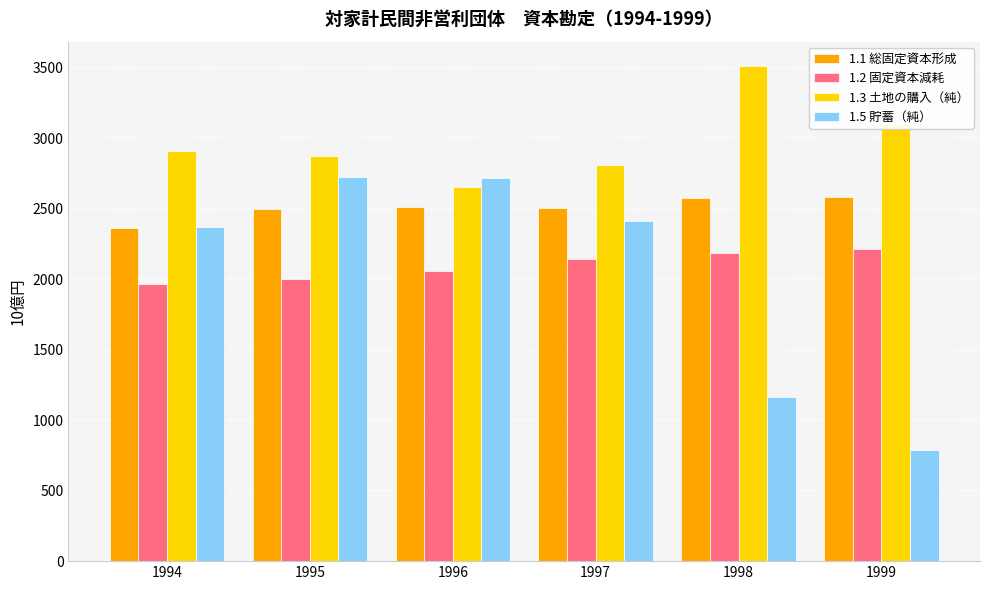

The 1.5 貯蓄（純） series shows 3785.8 at 1995. True or false?

False